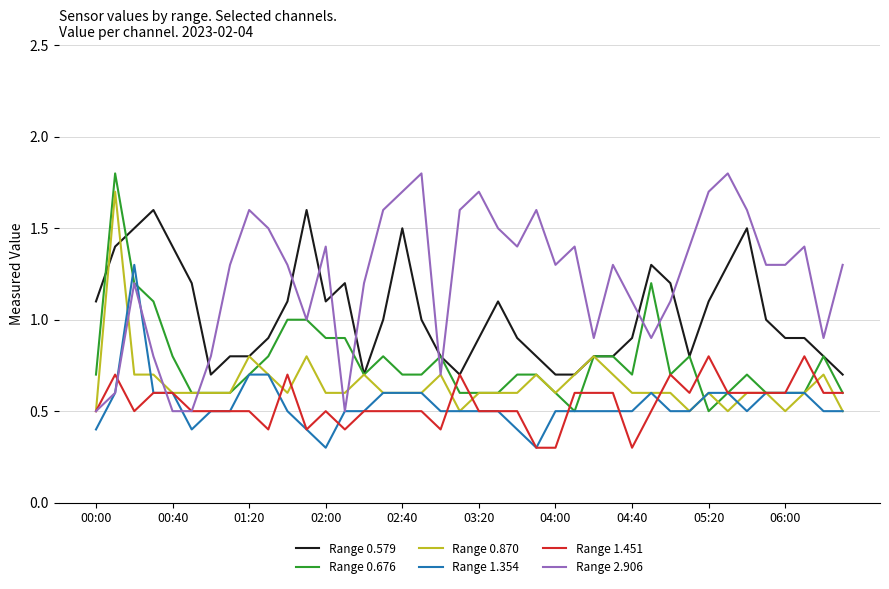

At how many categories does at least one series exceed 1?

36